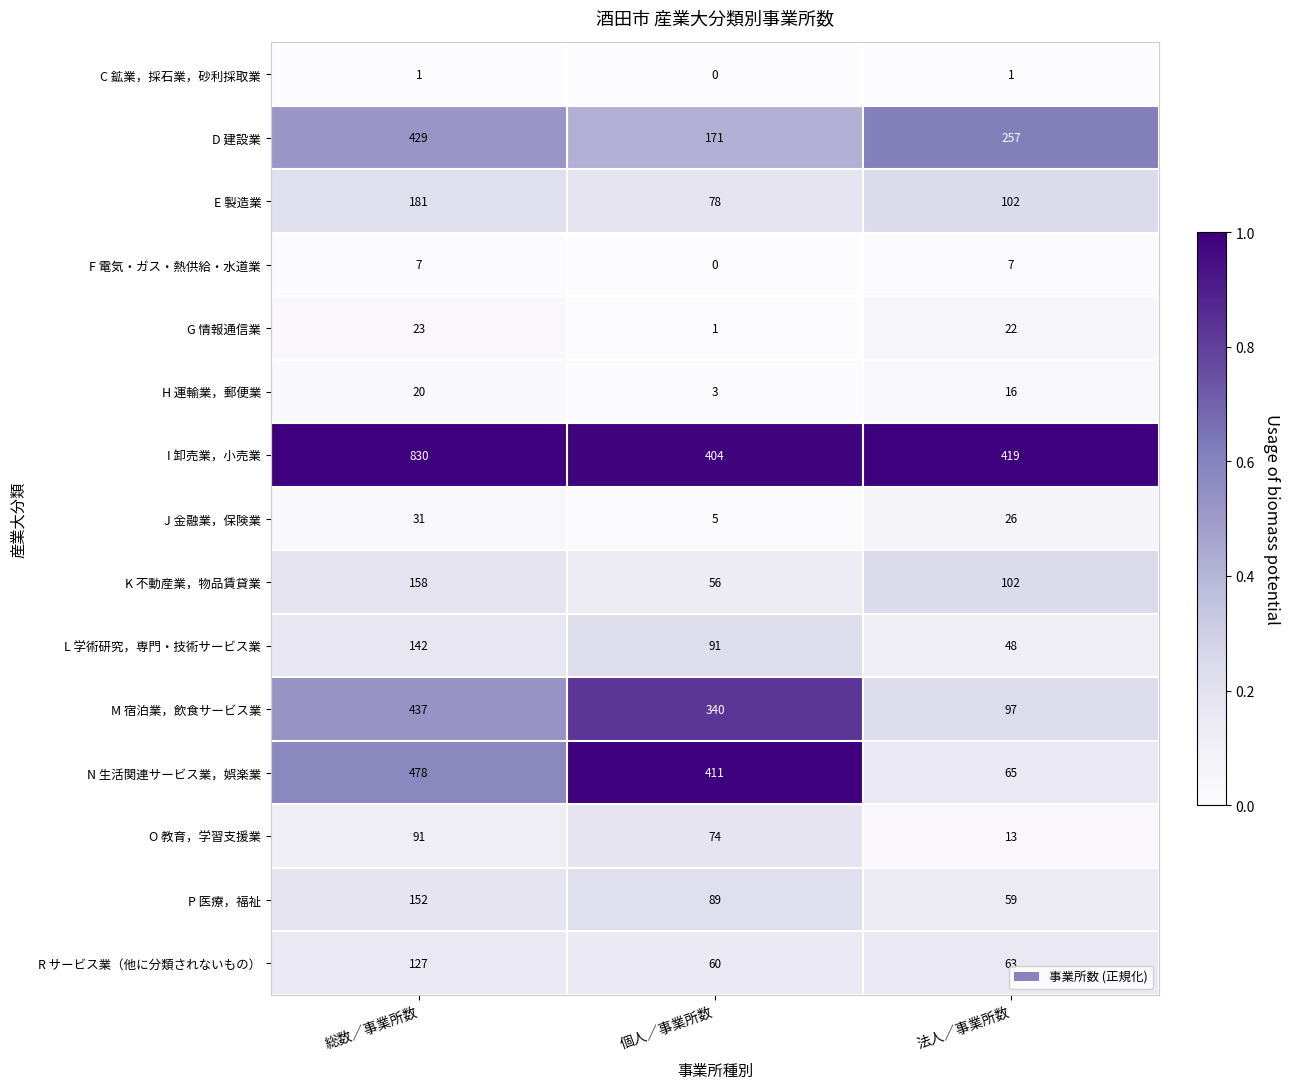

What is the greatest value displayed?

830